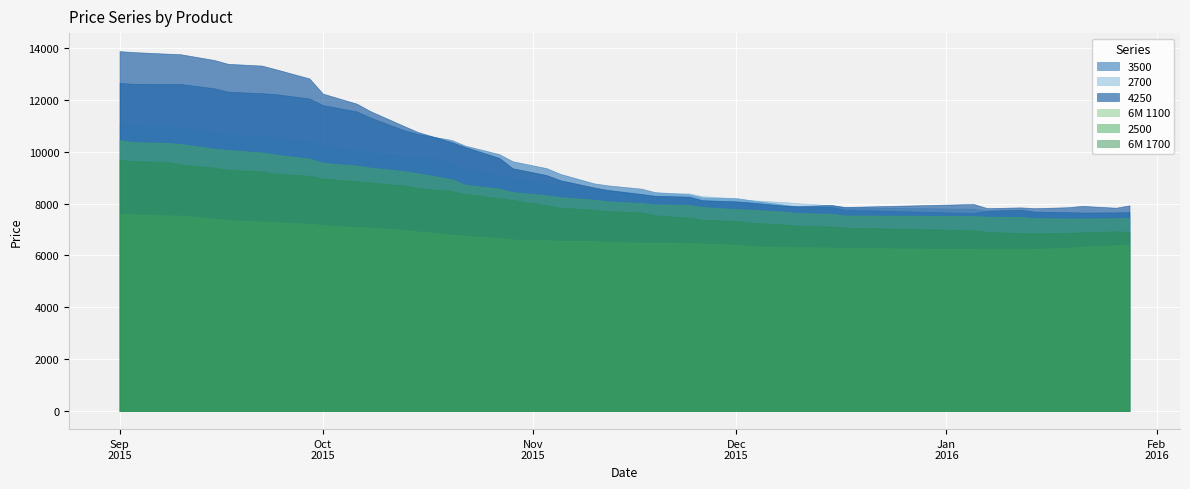

What is the label of the 39th point from the right?

03.09.2015